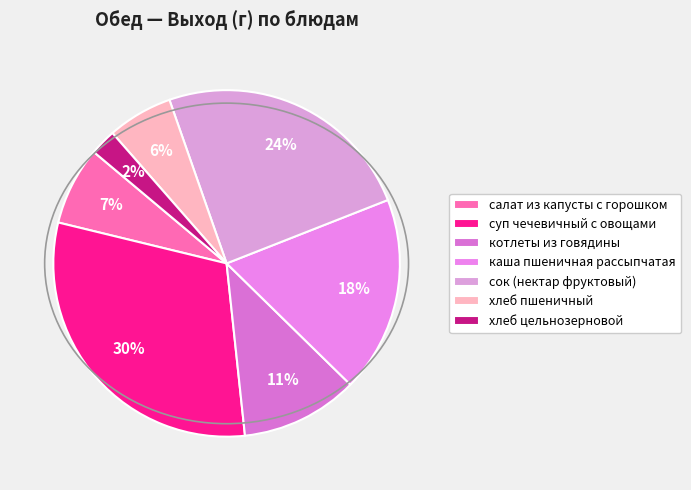

The сок (нектар фруктовый) slice represents 24% of the pie. True or false?

True